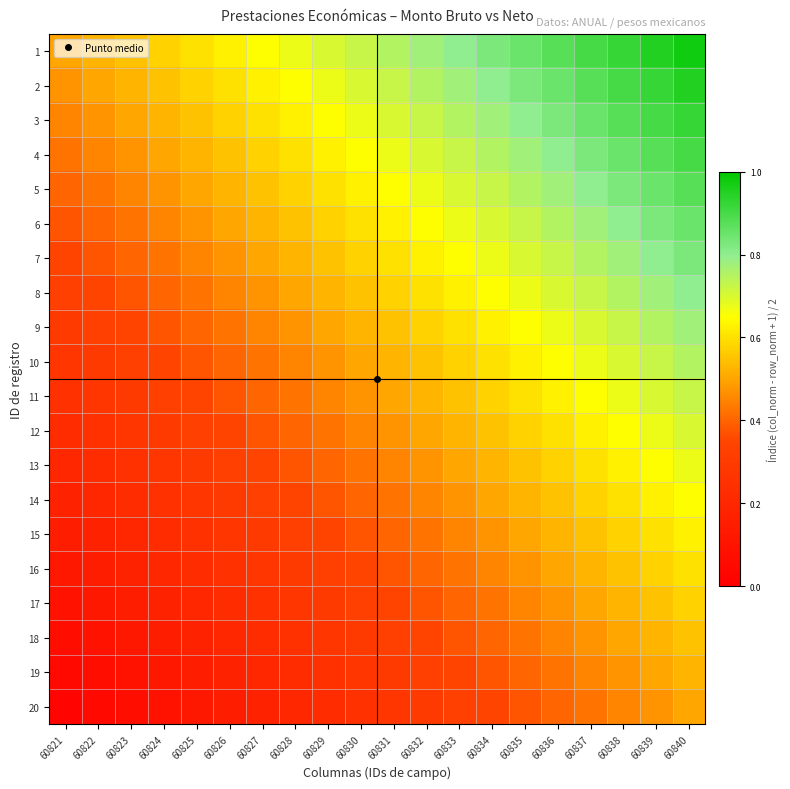

At 60836, list the series in order from largest to smallest.

1, 2, 3, 4, 5, 6, 7, 8, 9, 10, 11, 12, 13, 14, 15, 16, 17, 18, 19, 20